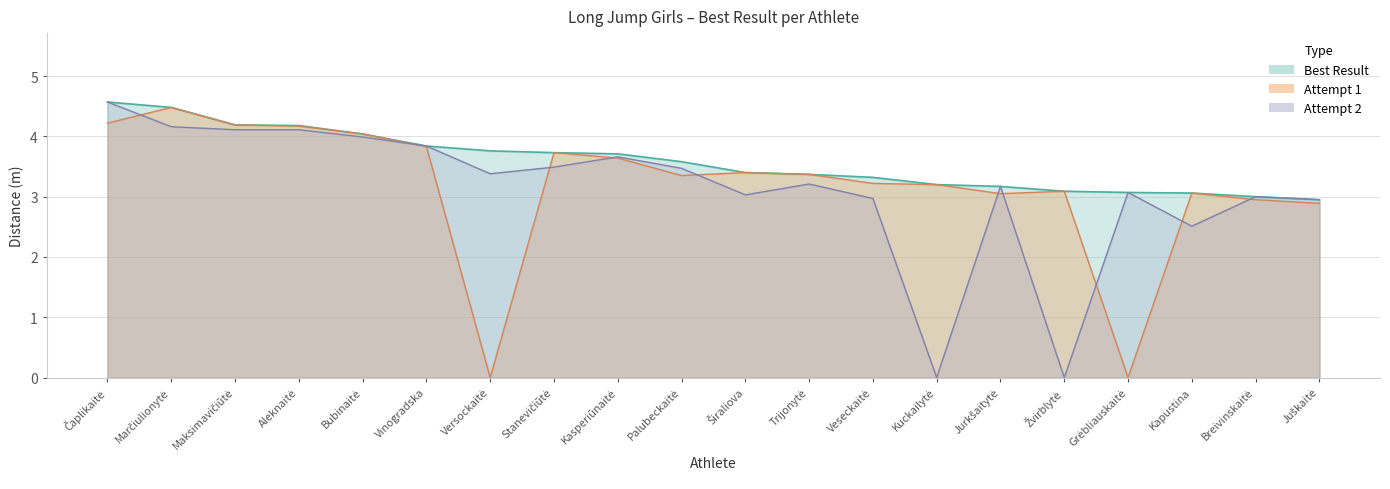

At how many categories does at least one series exceed 0?

20